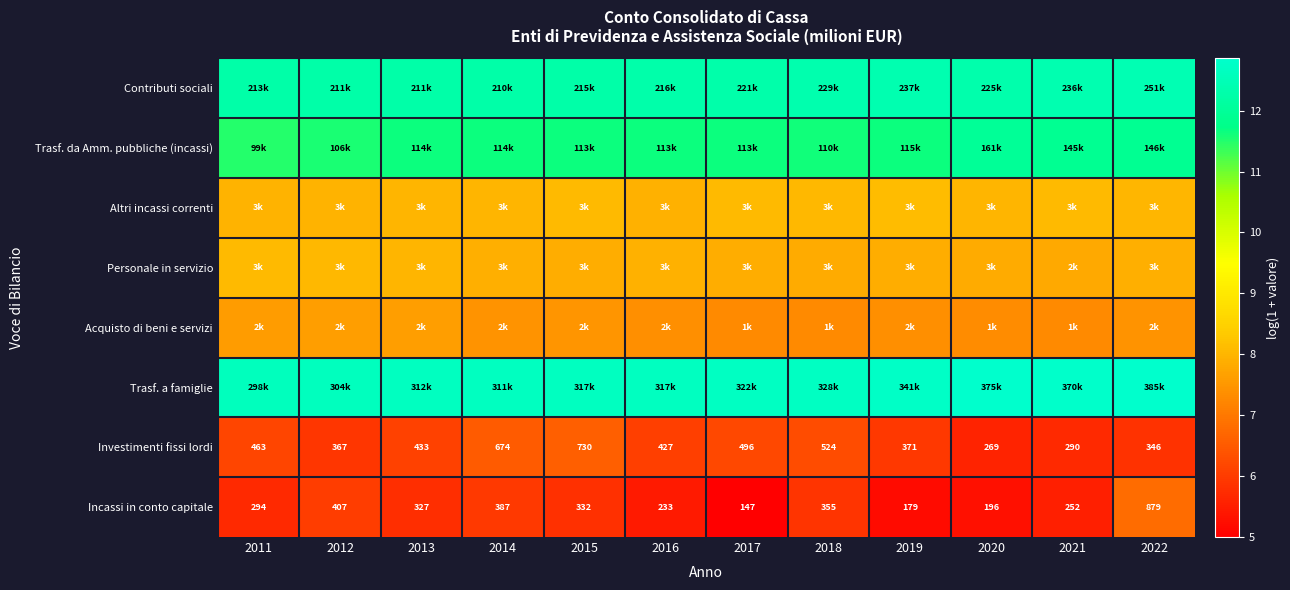

What is the difference between the maximum and minimum values in the Contributi sociali series?

0.2